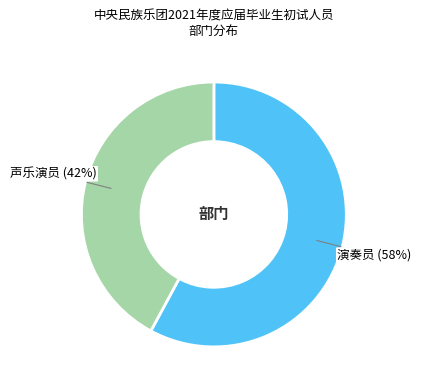

Which category has the biggest portion of the pie?

演奏员